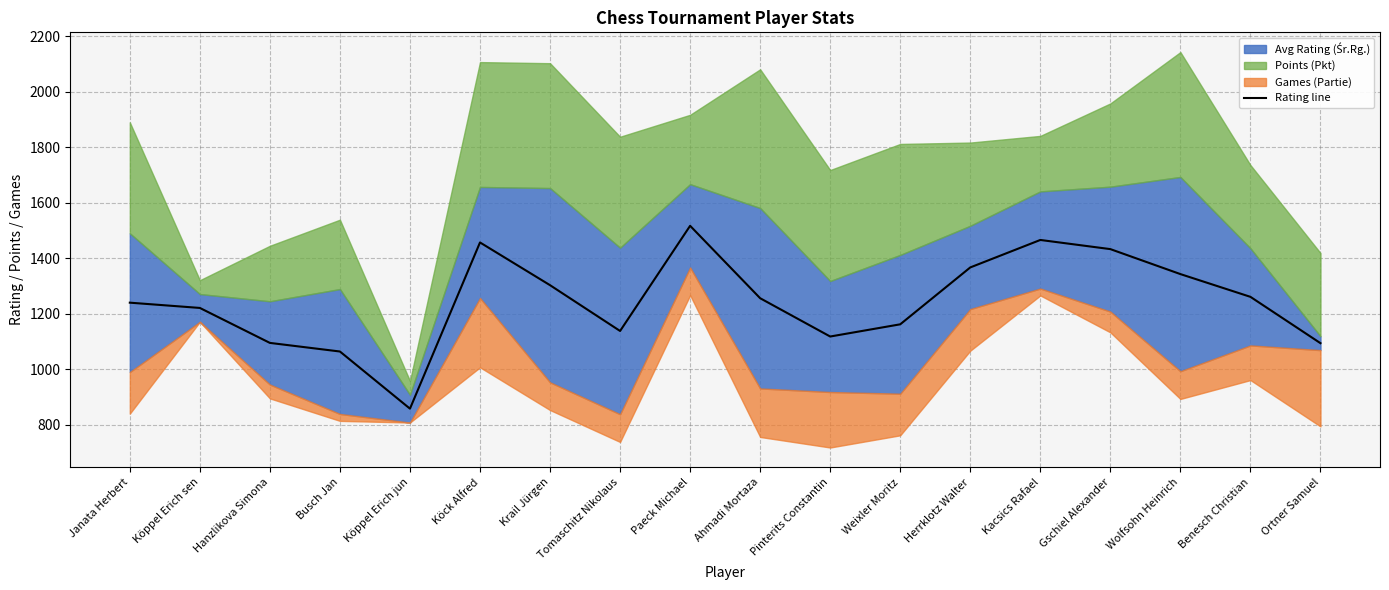

Where is the data nearest to the value 1187?

Weixler Moritz